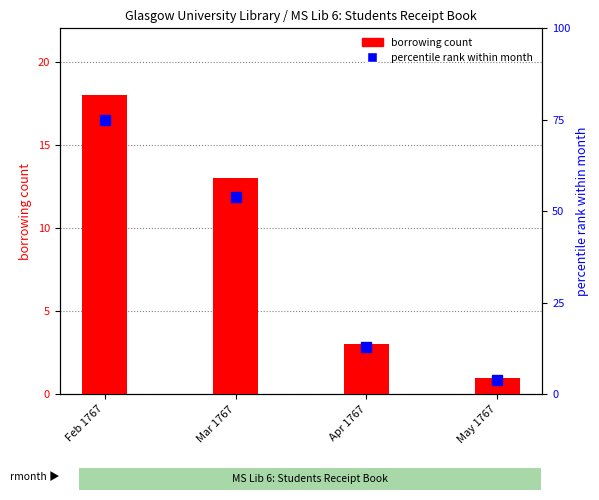

How many data points are above 13?

1